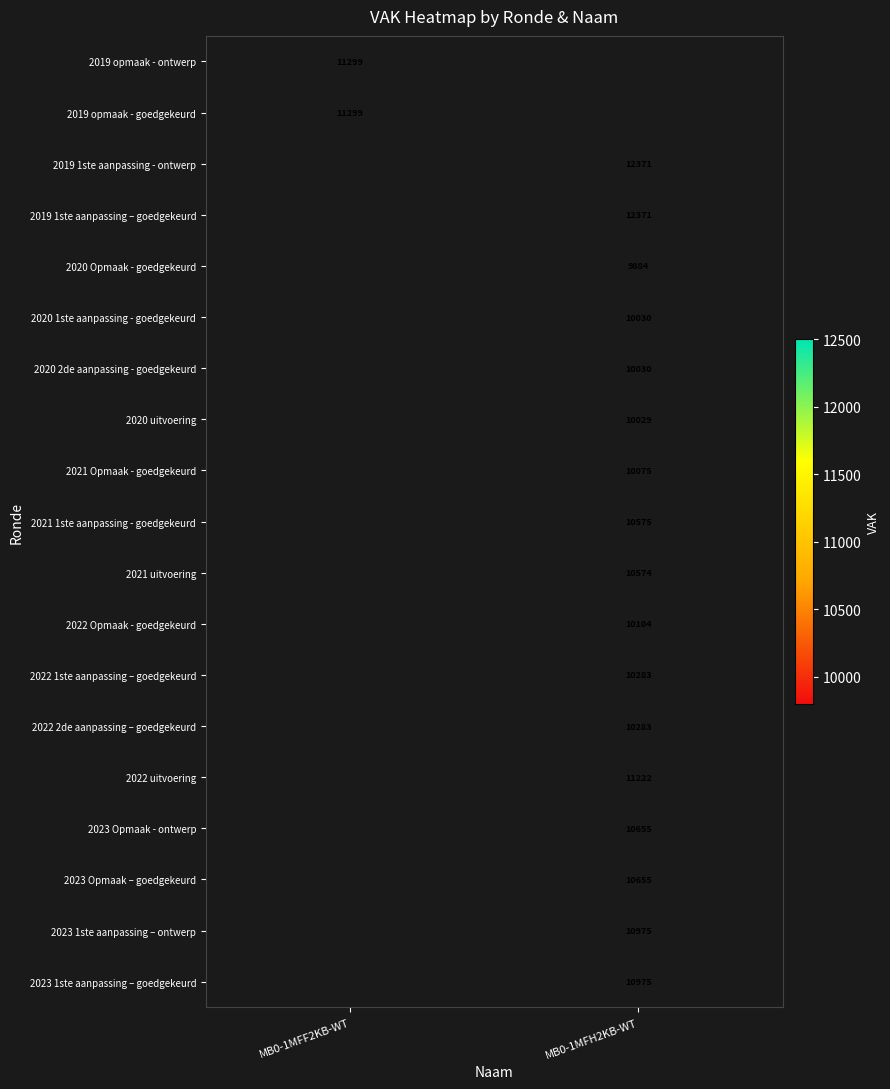

The value of 2022 1ste aanpassing – goedgekeurd at MB0-1MFH2KB-WT is 10283. True or false?

True